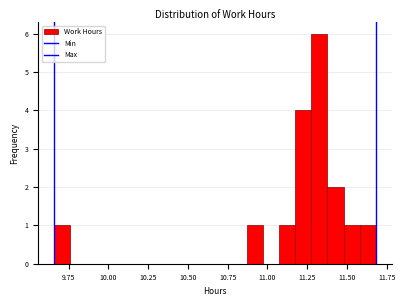

Around what value on the x-axis is the tallest bar? Give the approximate position of its centre, as read against the axis.

11.35